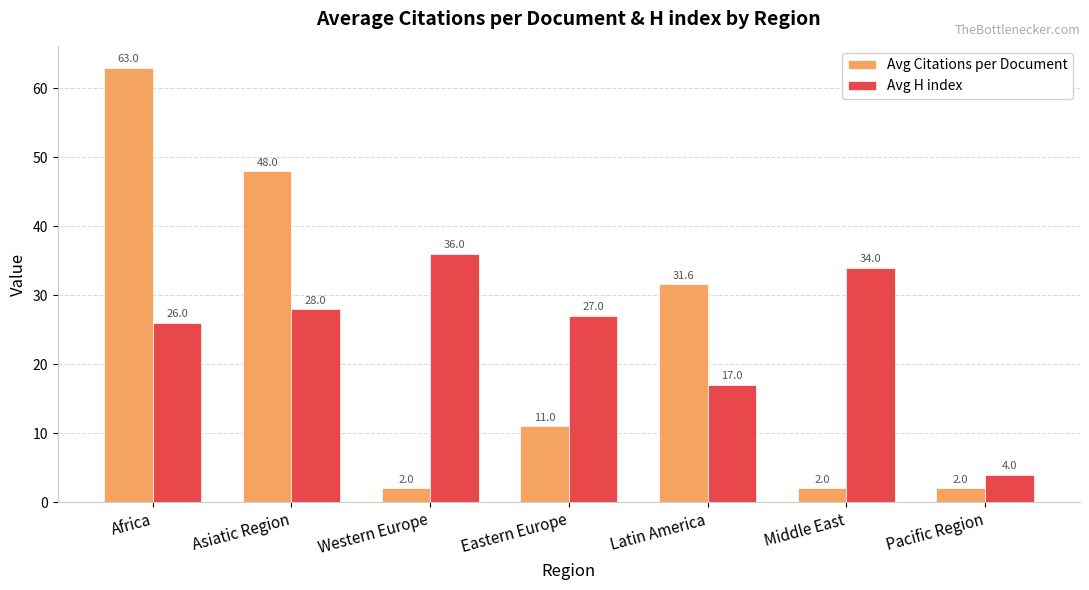

Which category has the highest value in the Avg H index series?

Western Europe